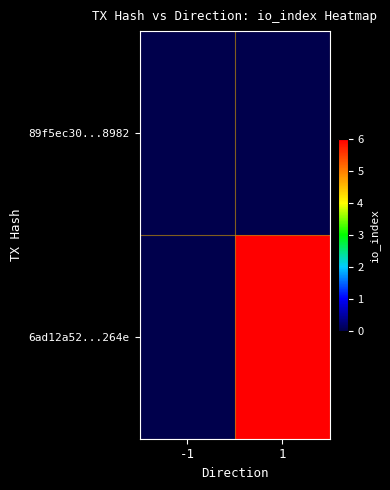

Reading left to right, transcribe all the data shown in this chart.

89f5ec30...8982: -1=0	1=0
6ad12a52...264e: -1=0	1=6